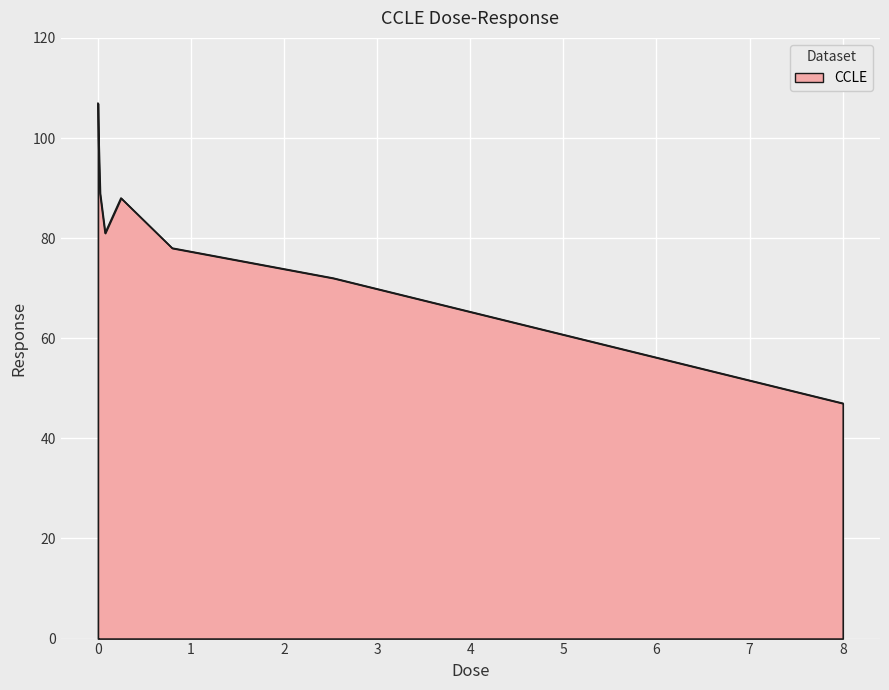

Reading right to left, what are all the values shown in this chart?

47.0	72.0	78.0	88.0	81.0	89.0	100.5	106.9